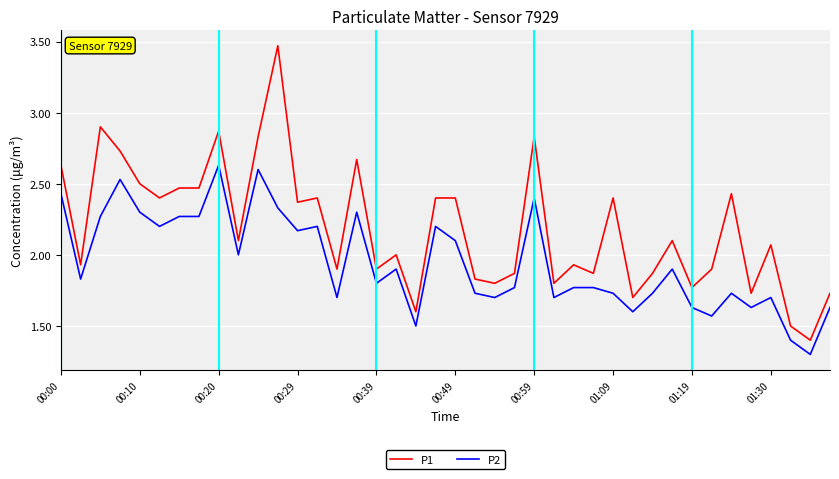

True or false: P2 and P1 cross at least once.

False